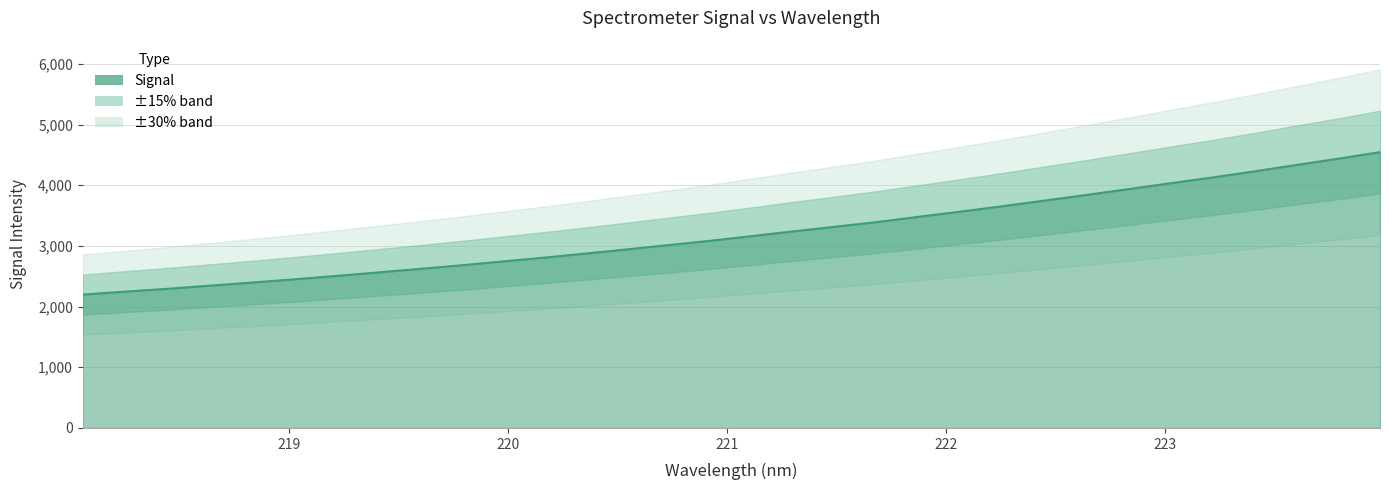

What is the value of the 6th point from the left?

2447.2